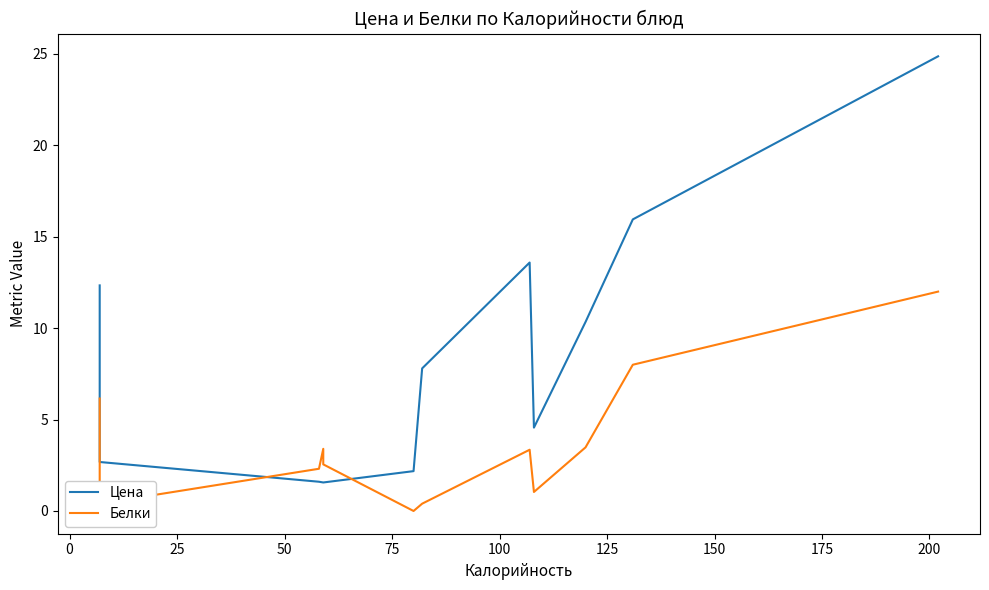

Which series has the largest range (max minus min)?

Цена